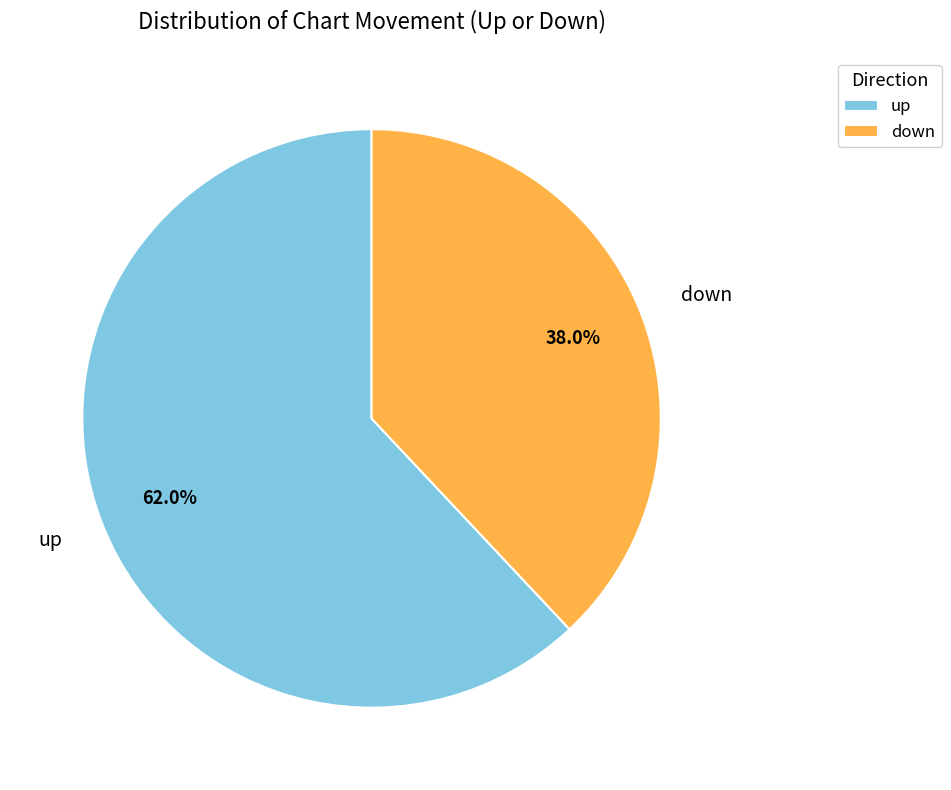

Which slice represents more than half of the pie?

up